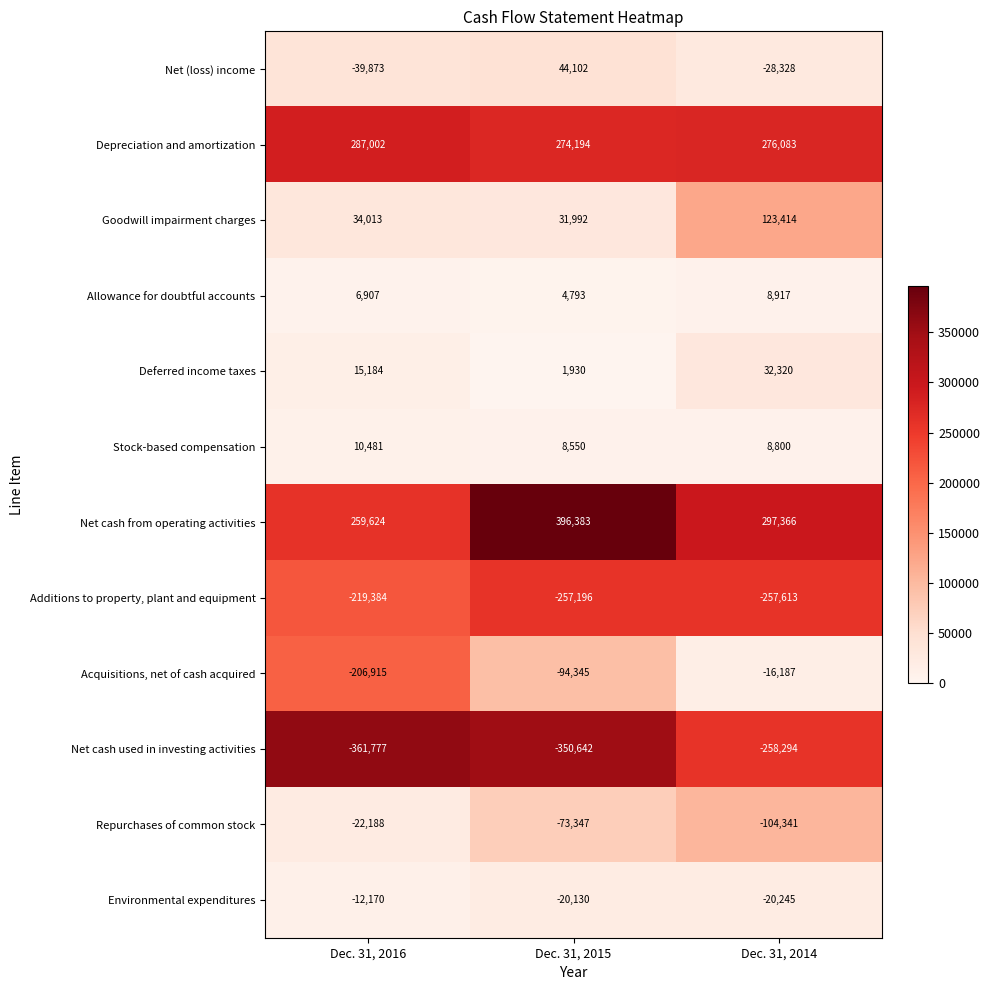

Count the Repurchases of common stock values in the range -104341 to -22188.

3